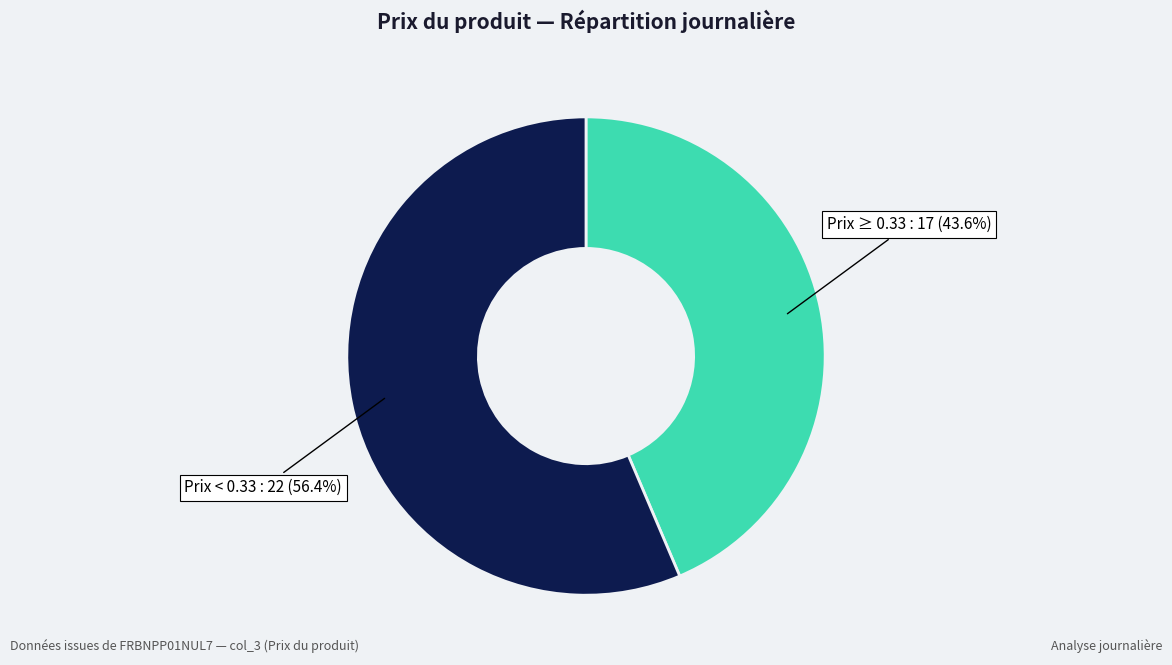

Count the number of slices in the pie.

2